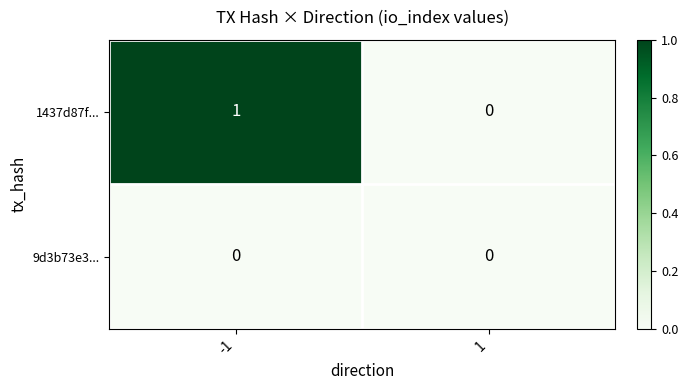

Rank the series by their average value, from lowest to highest.

9d3b73e3..., 1437d87f...